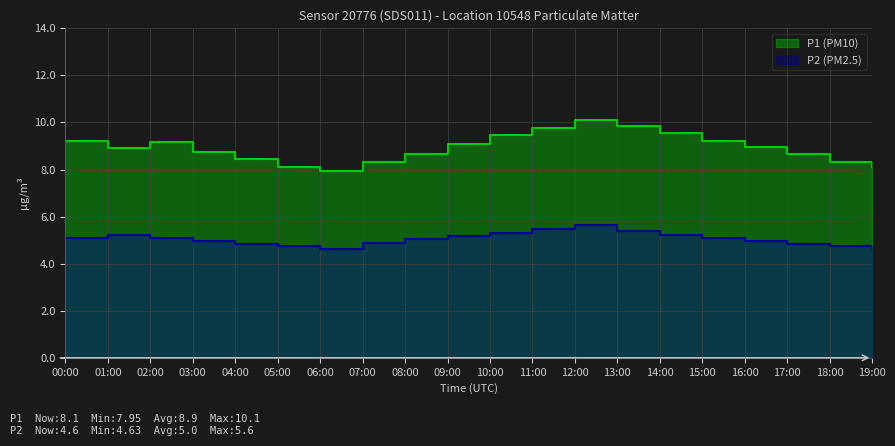

What is the sum of all P1 (PM10) values?

178.7